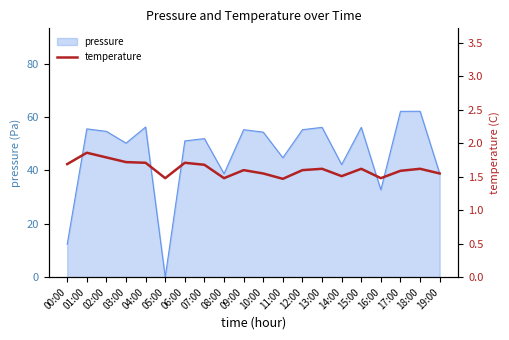

What is the difference between the maximum and minimum values?

0.4